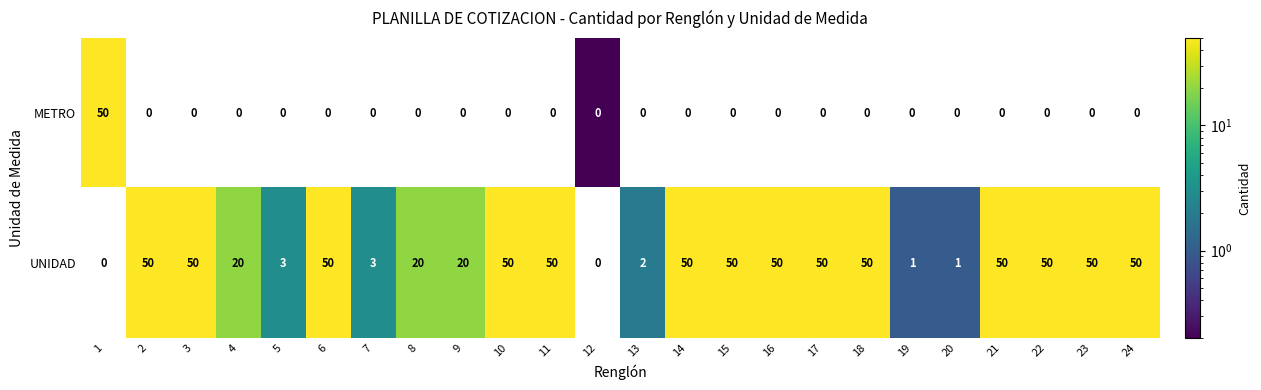

Read the UNIDAD value at 5.

3